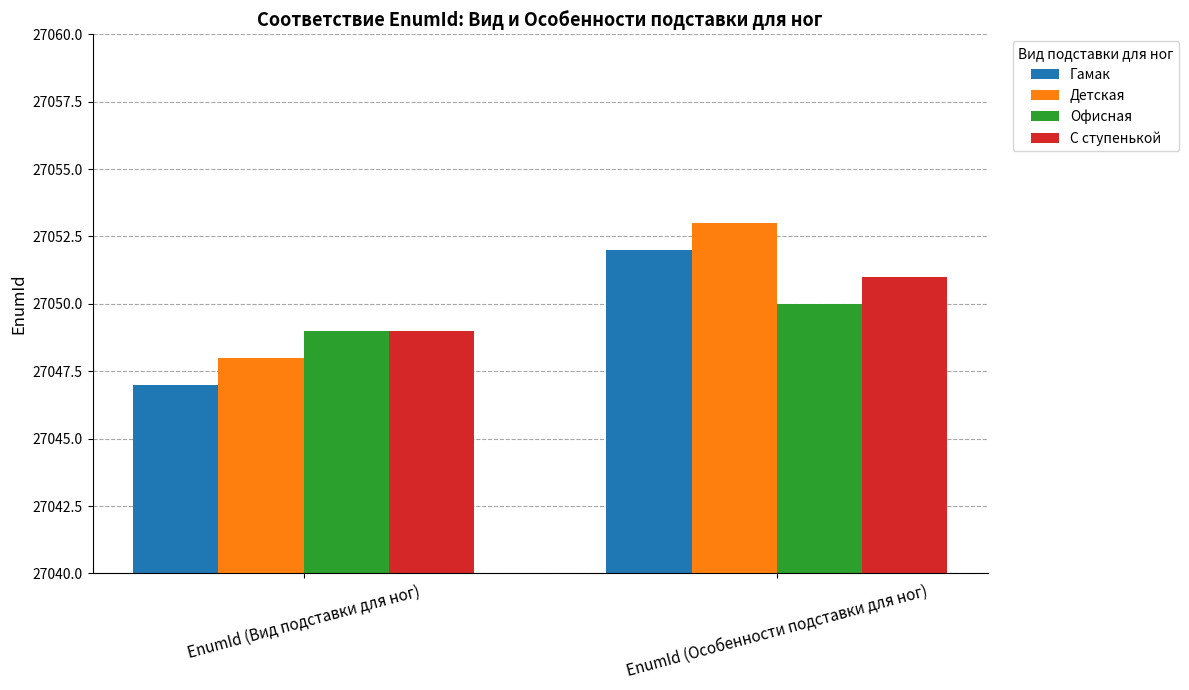

Are the bars horizontal?

No